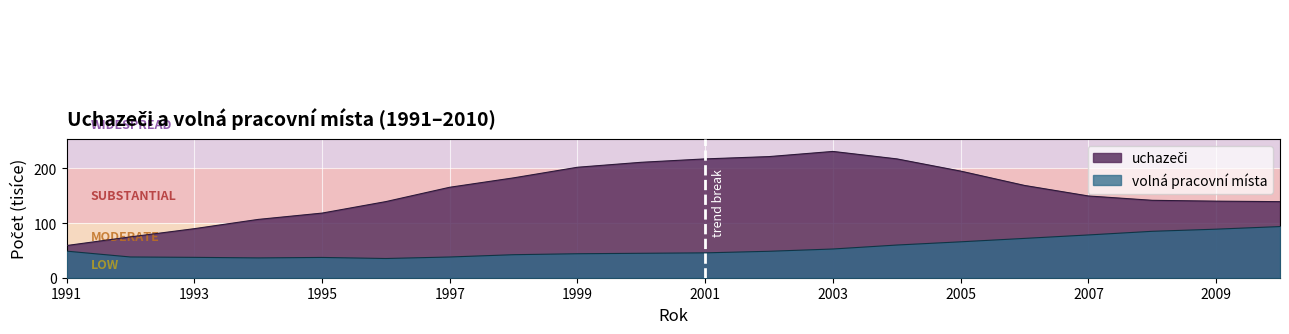

What is the value of the uchazeči point at the 18th from the left?

141.7